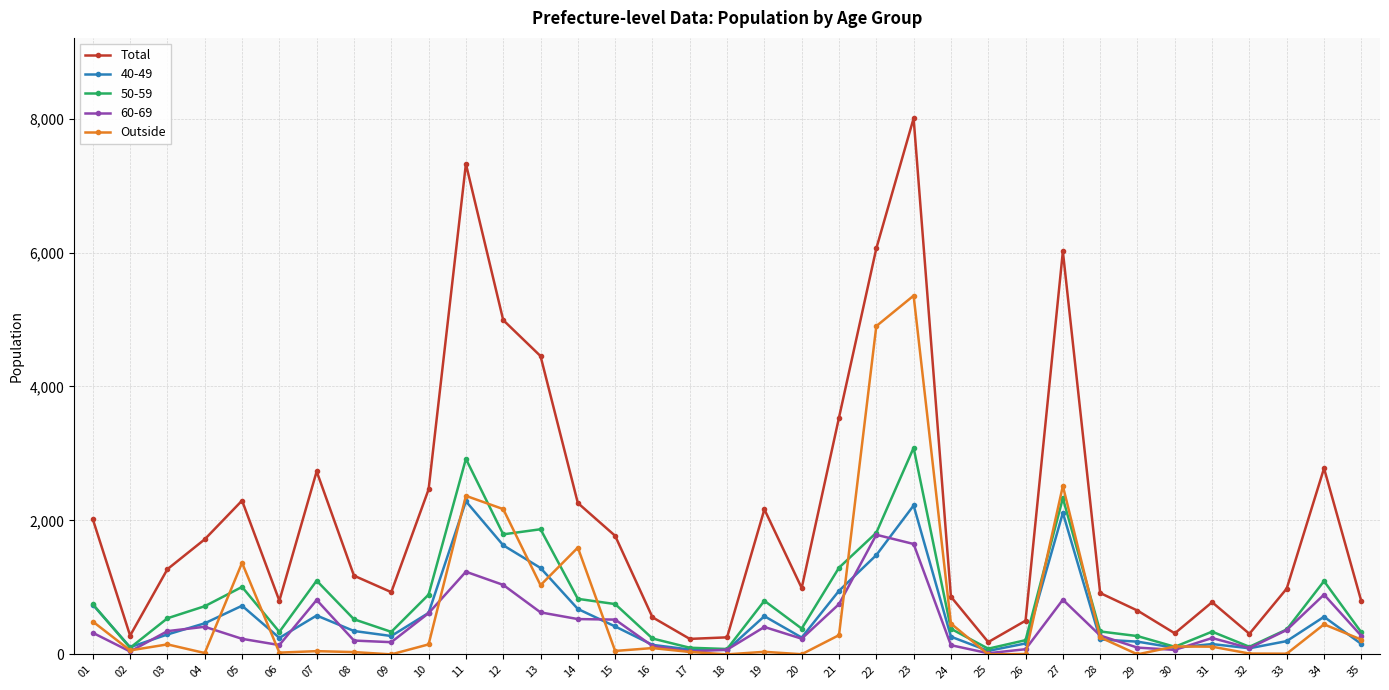

Which series has the largest range (max minus min)?

Total